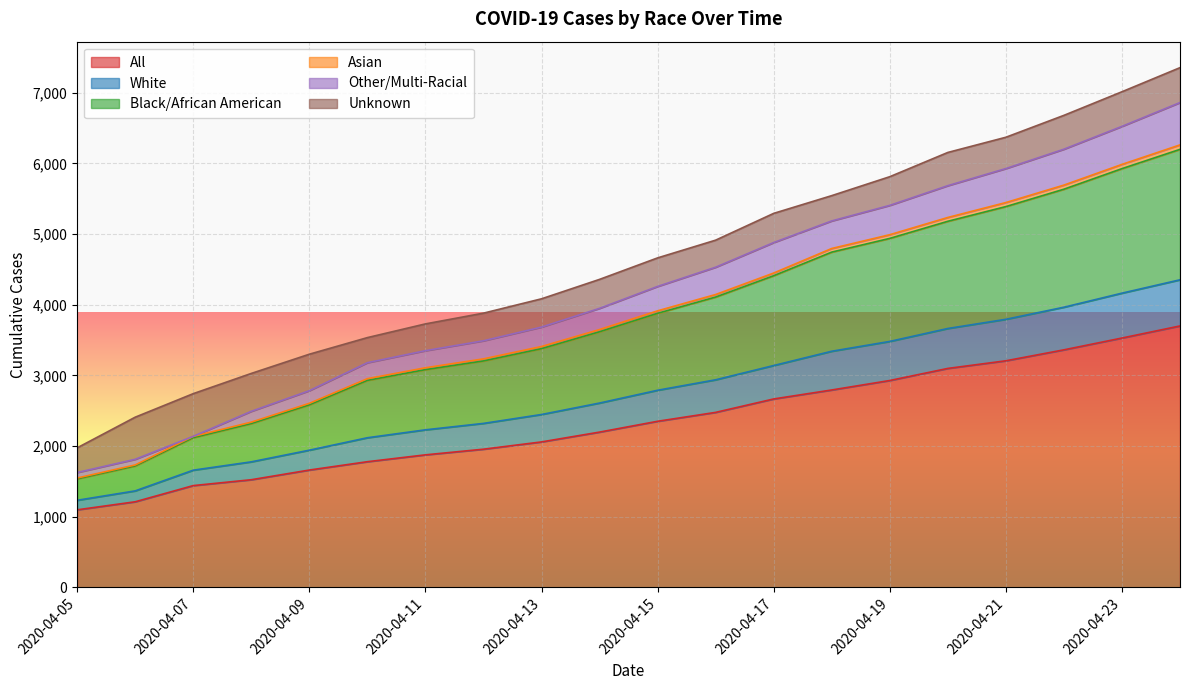

What is the lowest value of the All series?

1097